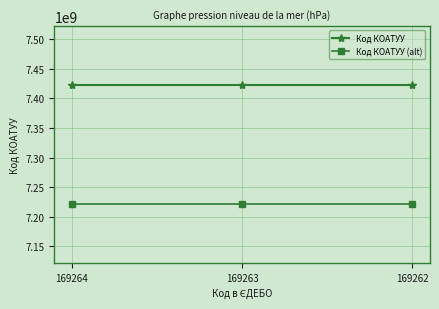

How many categories are shown in the chart?

3